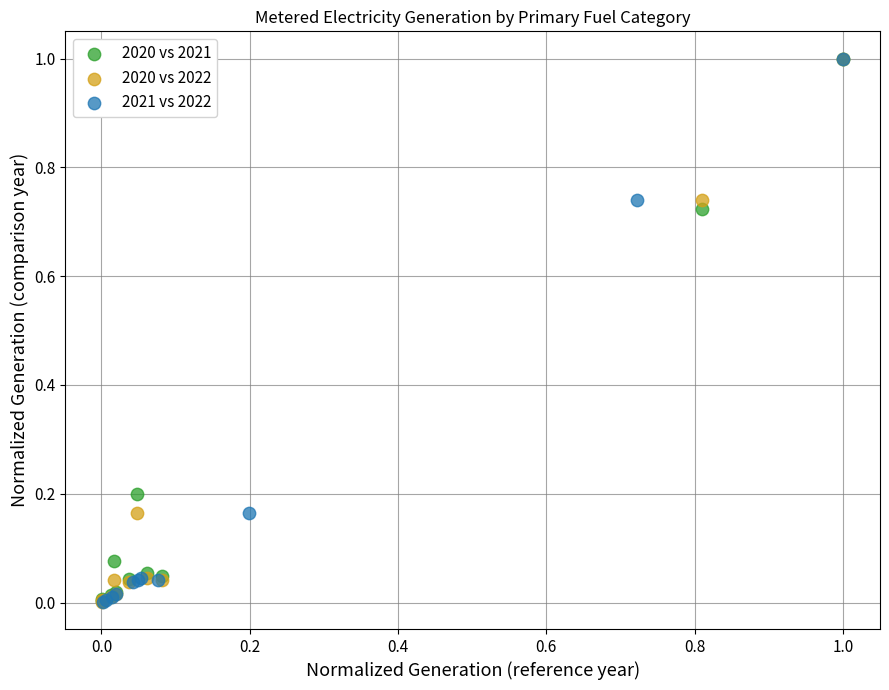

What are all the series names shown in the legend?

2020 vs 2021, 2020 vs 2022, 2021 vs 2022